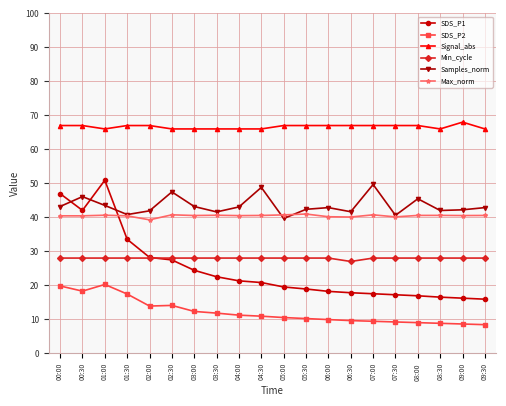

What are all the series names shown in the legend?

SDS_P1, SDS_P2, Signal_abs, Min_cycle, Samples_norm, Max_norm